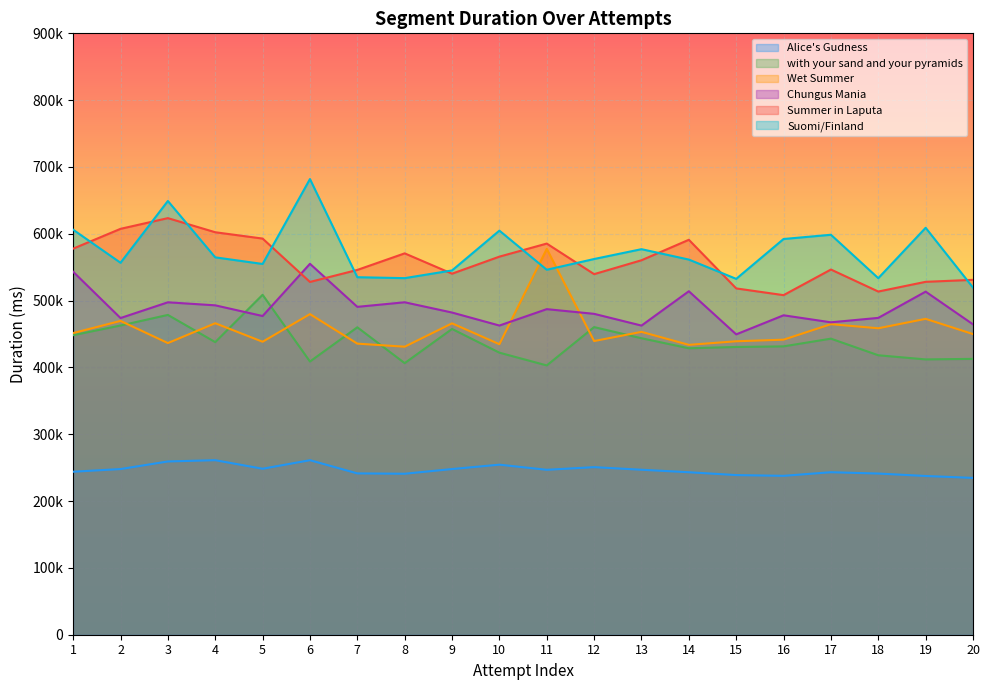

Reading left to right, what are all the values shown in this chart?

Alice's Gudness: 243943	247927	259305	261192	248409	261172	241428	240913	247946	254491	246831	250794	246904	243166	238903	237783	243191	241209	237551	234690
with your sand and your pyramids: 448251	462760	478606	437885	508718	408855	460092	406424	457586	422100	403015	460374	443687	428696	430632	431526	443078	418214	412013	412844
Wet Summer: 451477	469623	436459	466150	438443	479802	435621	431026	465985	434741	577488	439497	453247	433804	439167	441543	464739	458610	472724	449938
Chungus Mania: 543189	473925	497485	492947	476952	555100	490684	497518	482159	462705	487242	480214	462644	514020	449506	478033	467548	474158	513440	464487
Summer in Laputa: 577762	607432	623435	602325	592858	527938	545922	570730	540295	565818	585376	539620	560402	591039	518270	508191	546525	513581	528135	531102
Suomi/Finland: 606105	556652	649115	564756	554861	681922	535030	533636	545174	604747	546189	562268	576991	561426	532562	592207	598555	533575	608994	519520